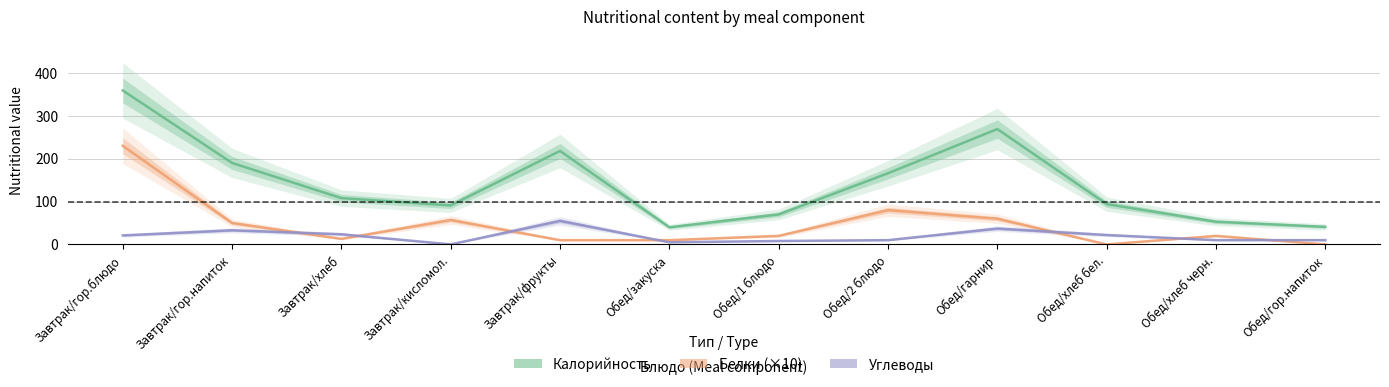

In Калорийность, how many points are higher than both neighbors (excluding endpoints)?

2